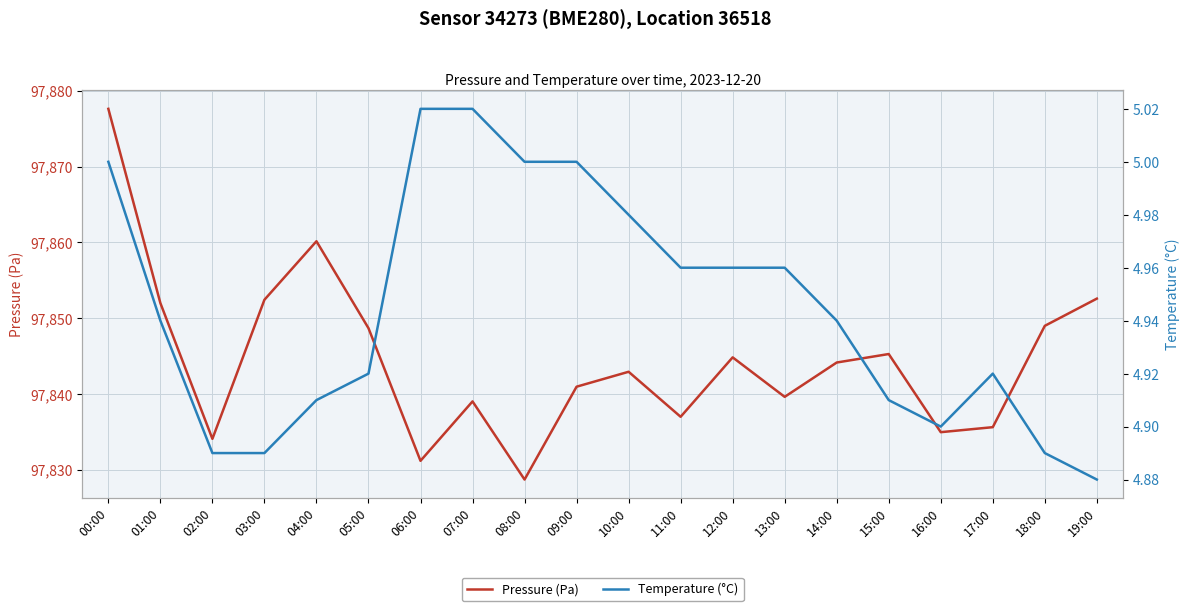

In Pressure (Pa), how many points are lower than both neighbors (excluding endpoints)?

6